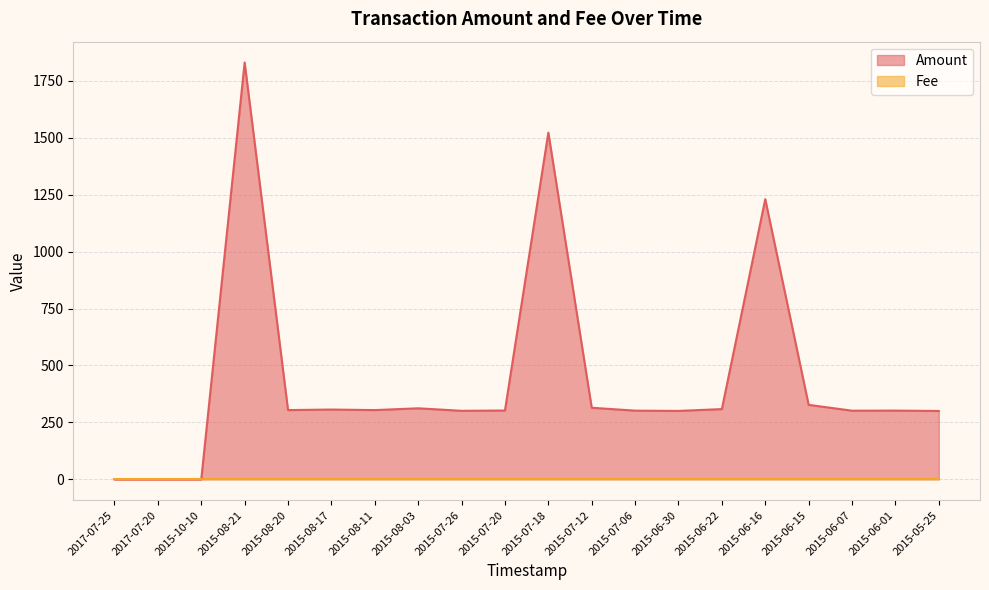

Where is the first local minimum?

2015-08-20